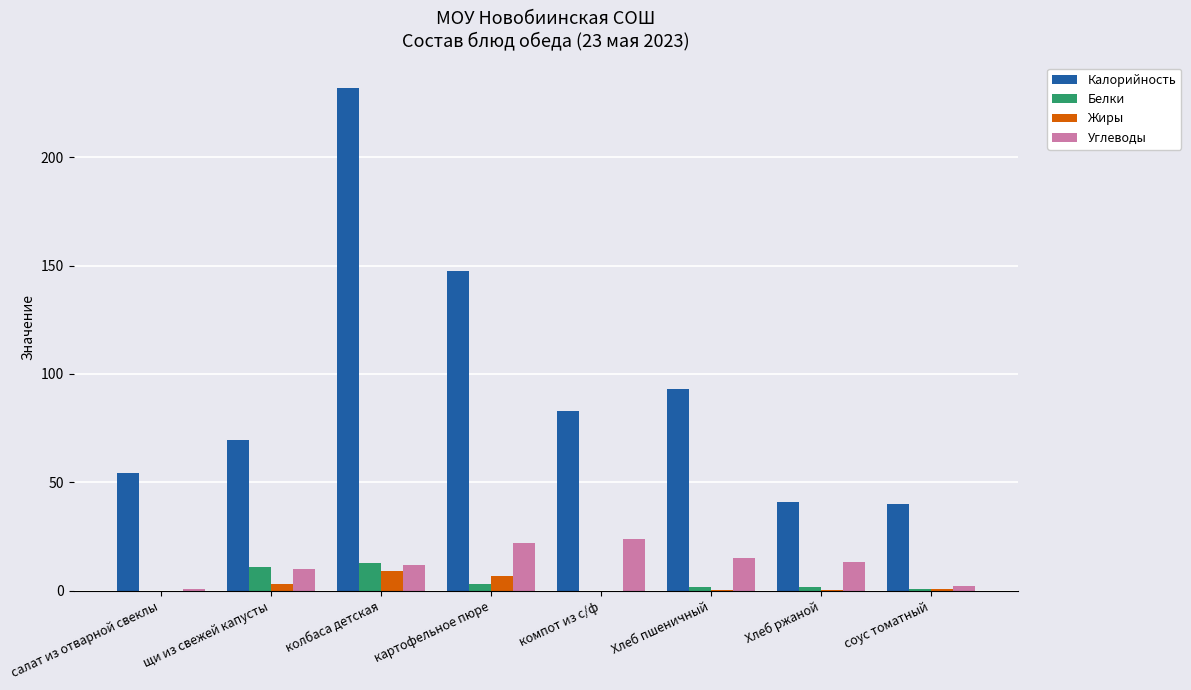

How many groups of bars are there?

8